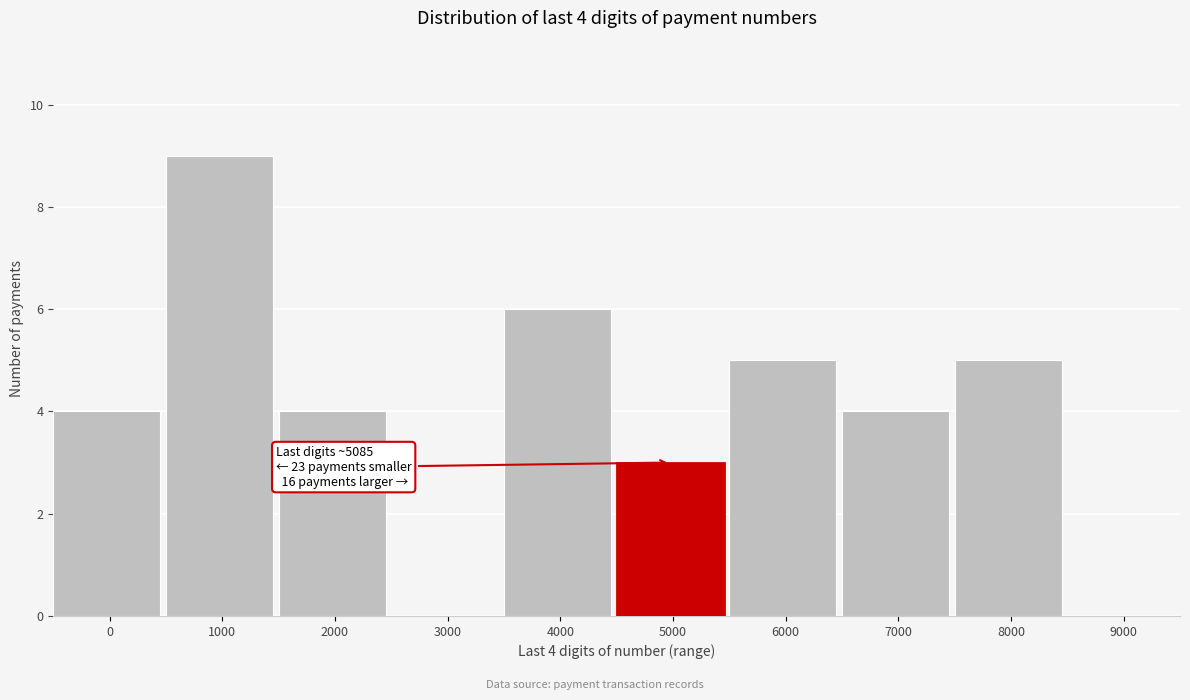

Reading right to left, list all the values displayed in this chart.

9000=0	8000=5	7000=4	6000=5	5000=3	4000=6	3000=0	2000=4	1000=9	0=4